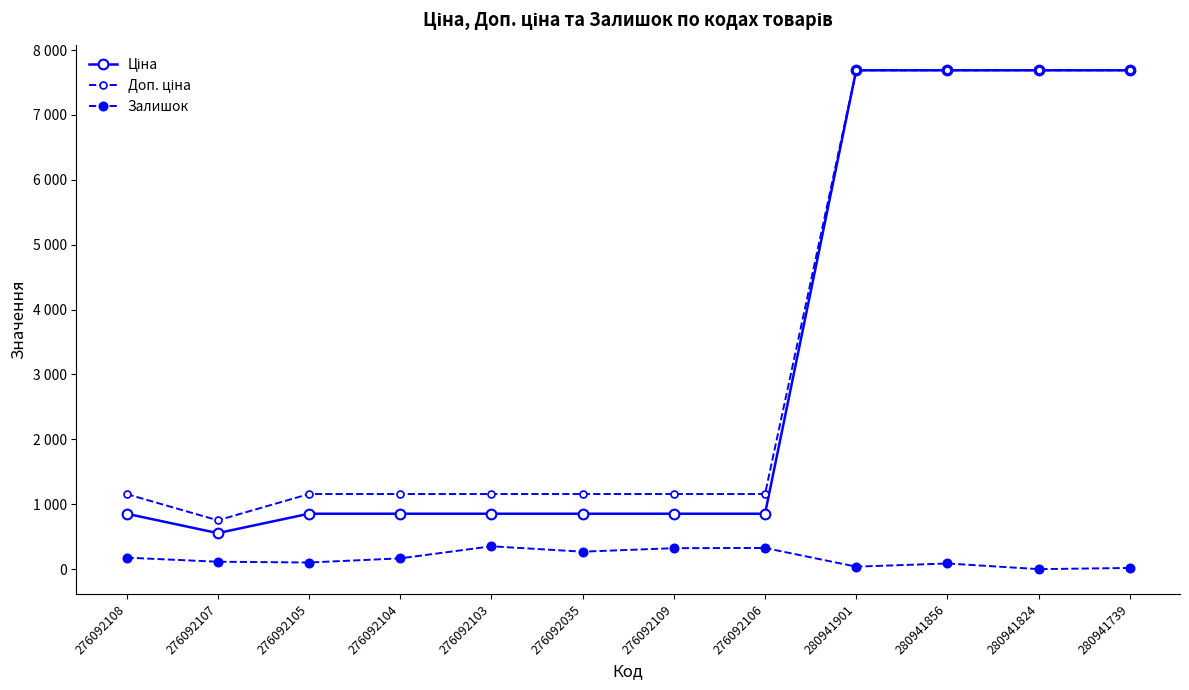

What is the difference between the highest and lowest values at 276092103?

805.3